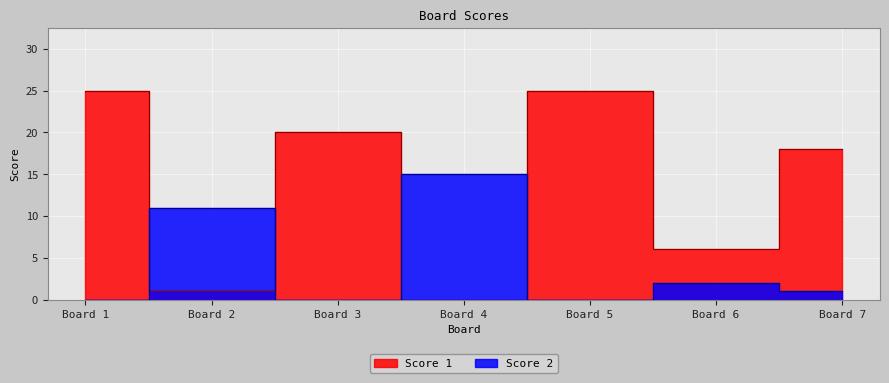

Which series has the largest total across all categories?

Score 1